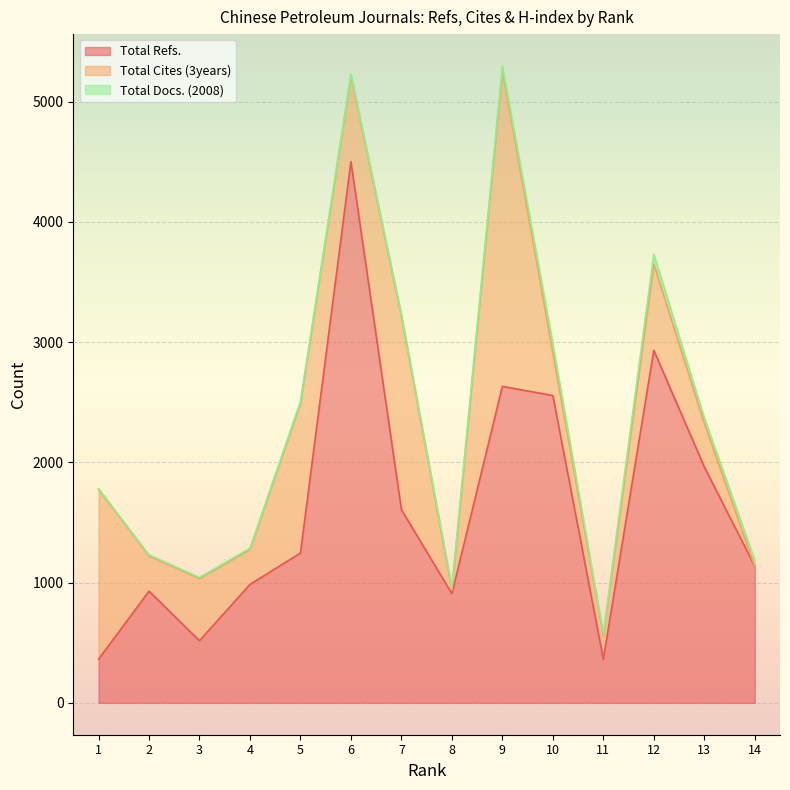

Between 2 and 12, which series saw the biggest shift?

Total Refs.